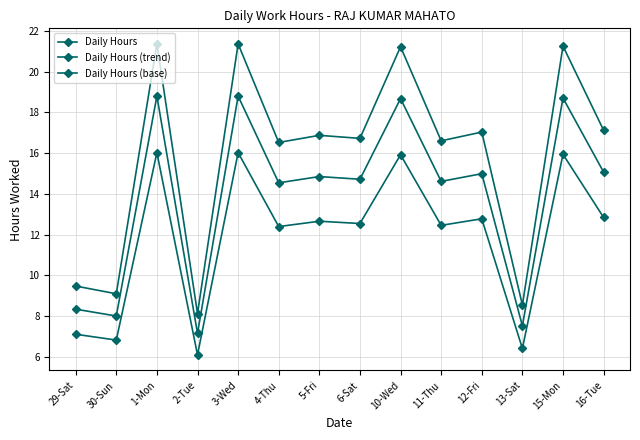

How many values in the Daily Hours series are below 16?

4